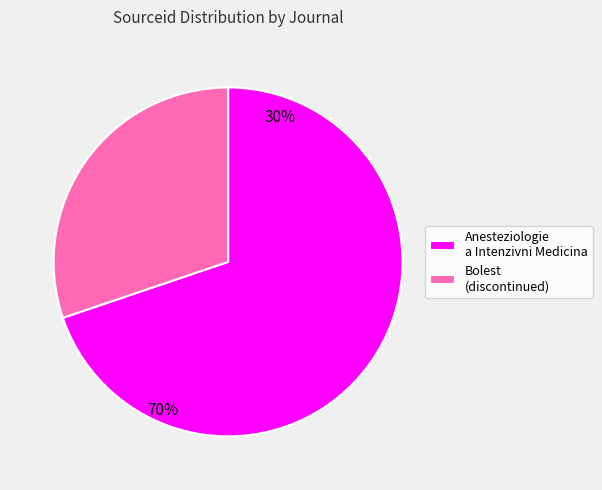

True or false: Anesteziologie a Intenzivni Medicina accounts for 70% of the total.

True